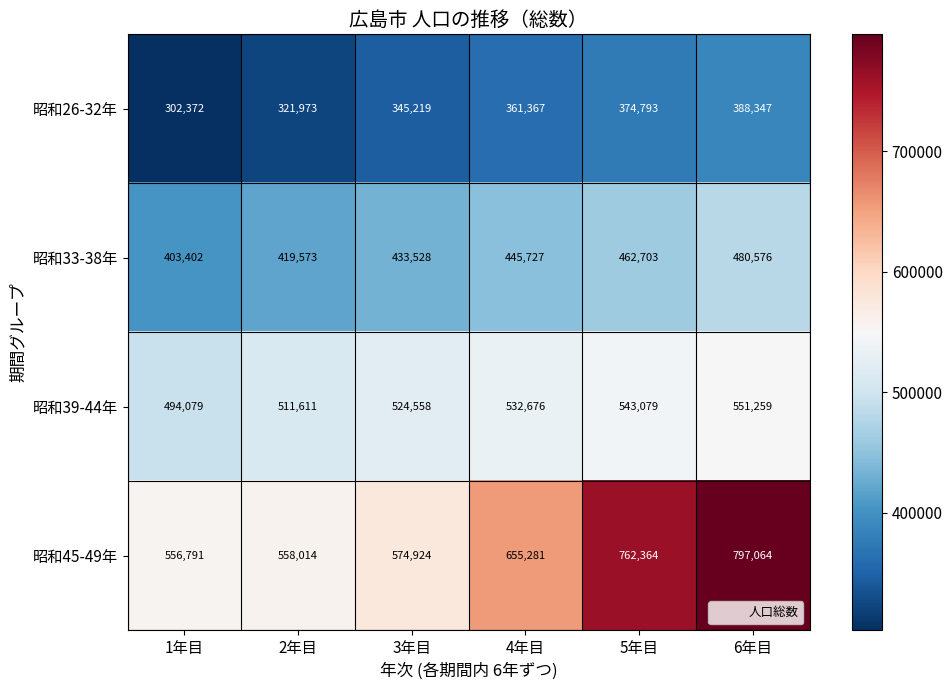

At how many categories does at least one series exceed 639494?

3